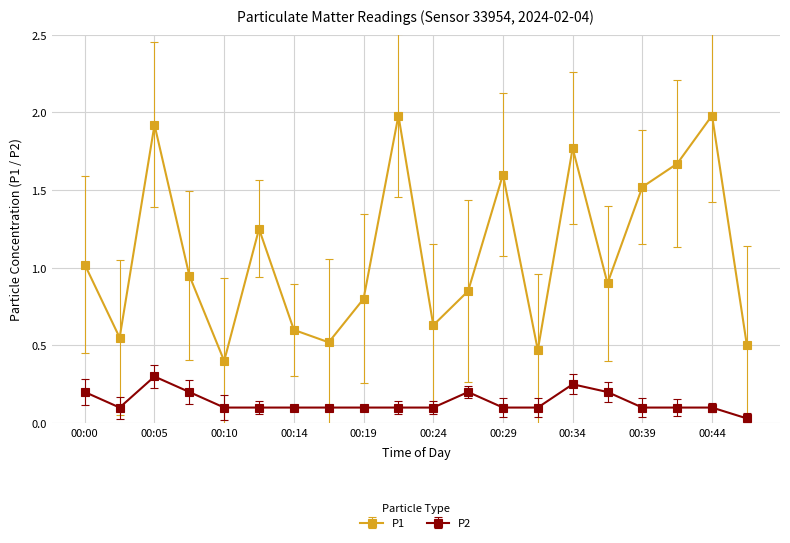

Is this an area chart (filled region under the line)?

No